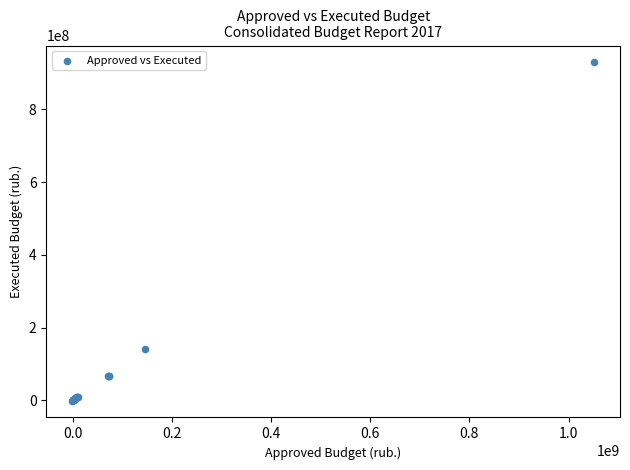

What Y value in the scatter plot is closest to 464014987?

141395583.9